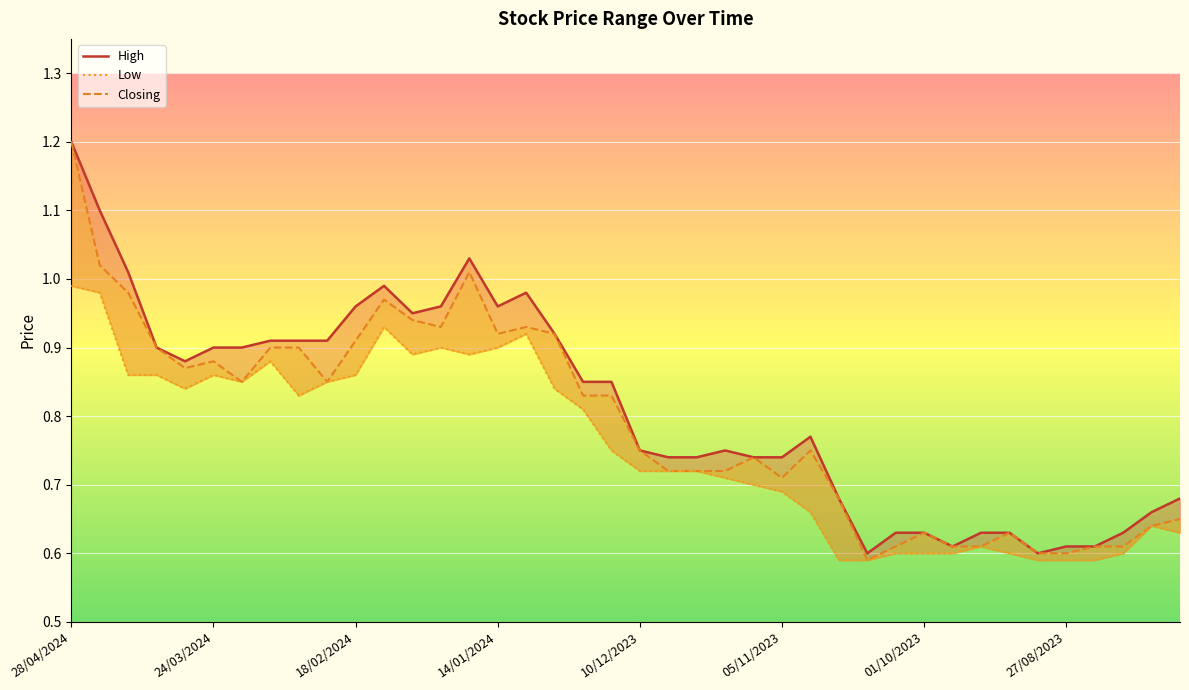

What is the difference between the maximum and second lowest values in the Low series?

0.4